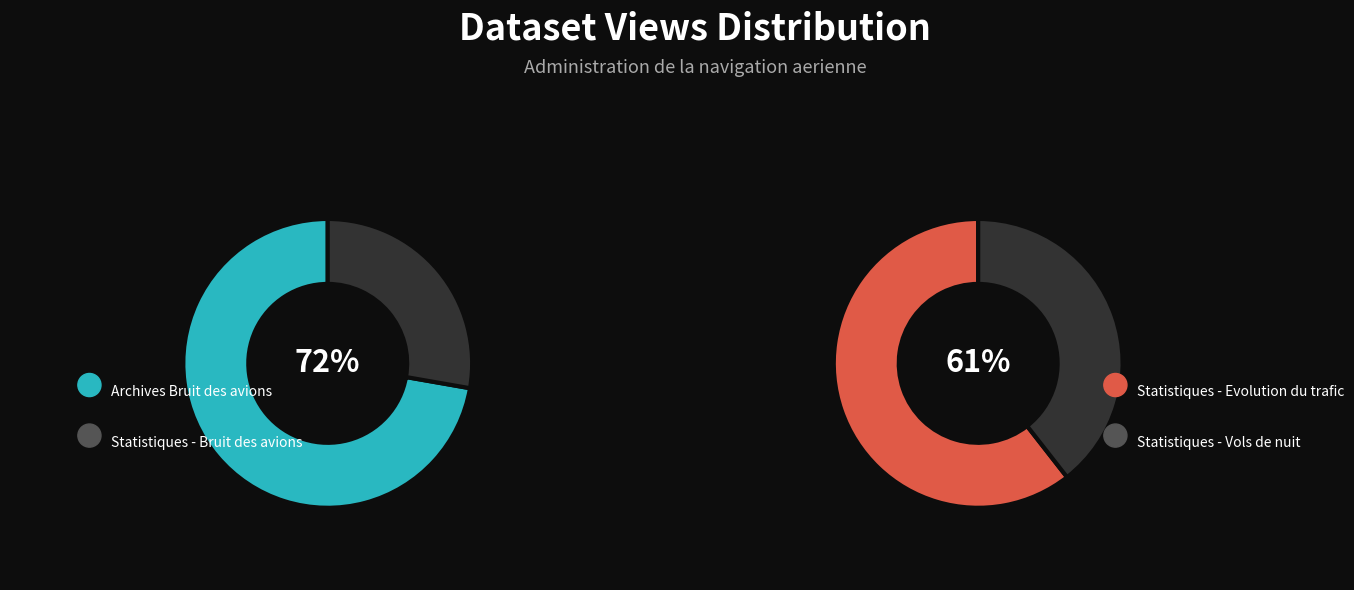

Is there any slice that represents more than half of the pie?

Yes